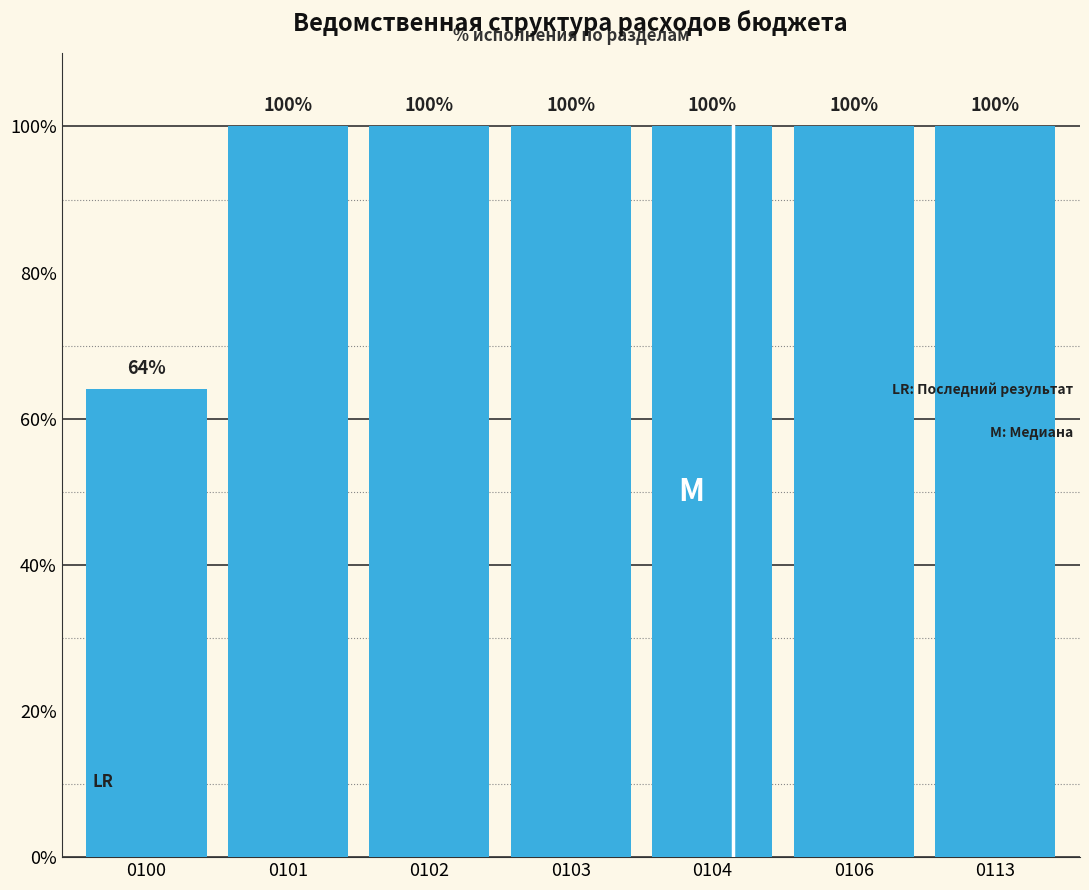

Approximately how many times larger is the value at 0113 compared to 0102?

1.0